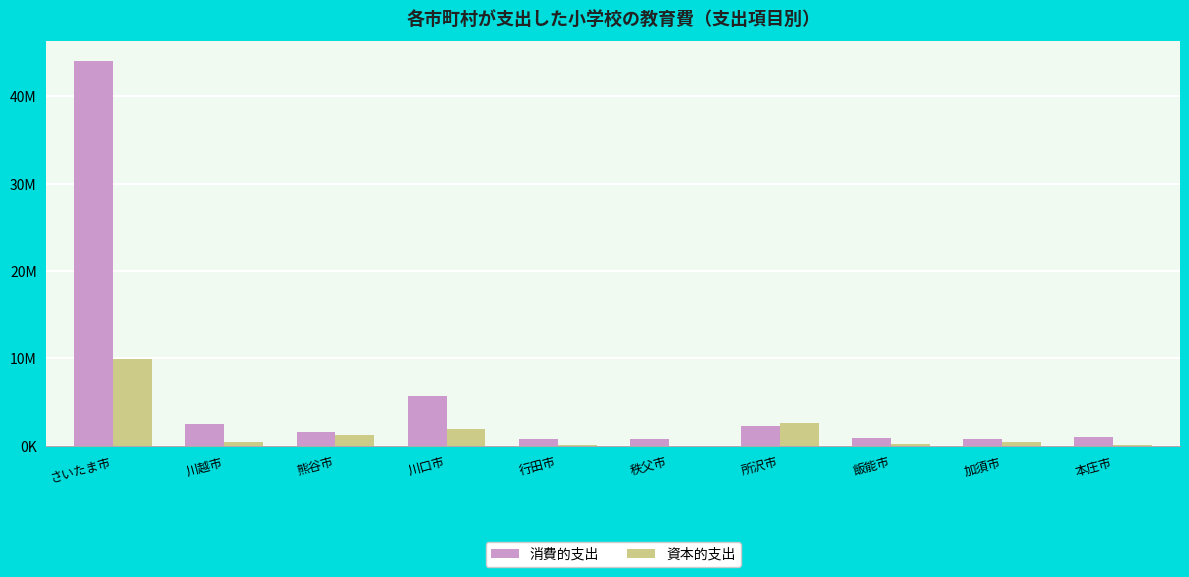

What is the value of the 資本的支出 bar at the 4th from the left?

1973362